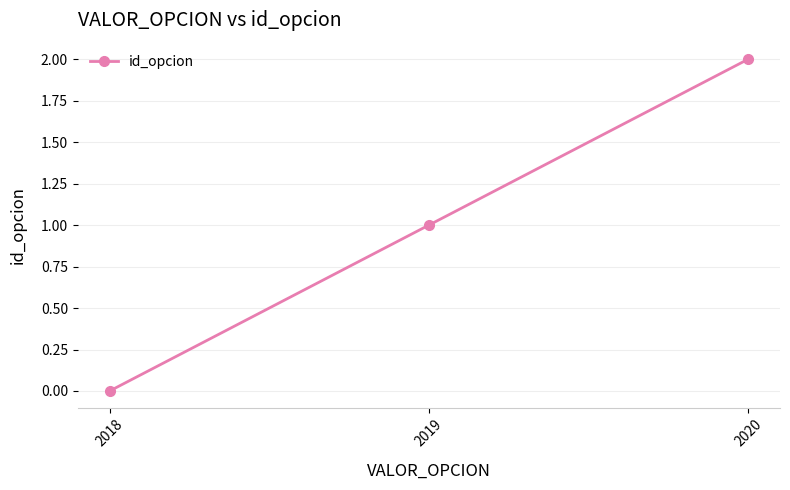

List the labels in order of value, smallest first.

2018, 2019, 2020